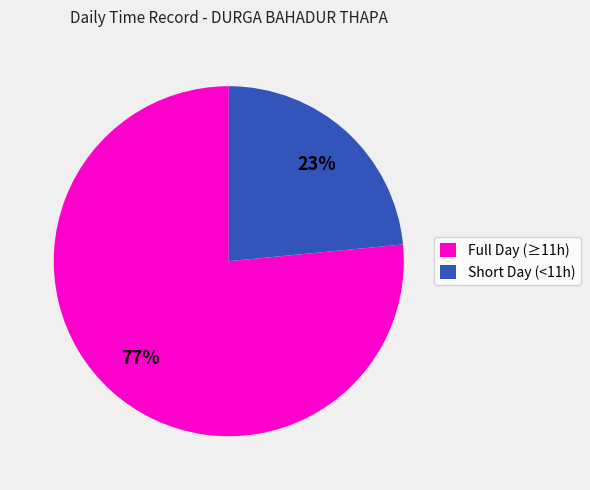

To the nearest percent, what percentage of the pie is Short Day (<11h)?

23%